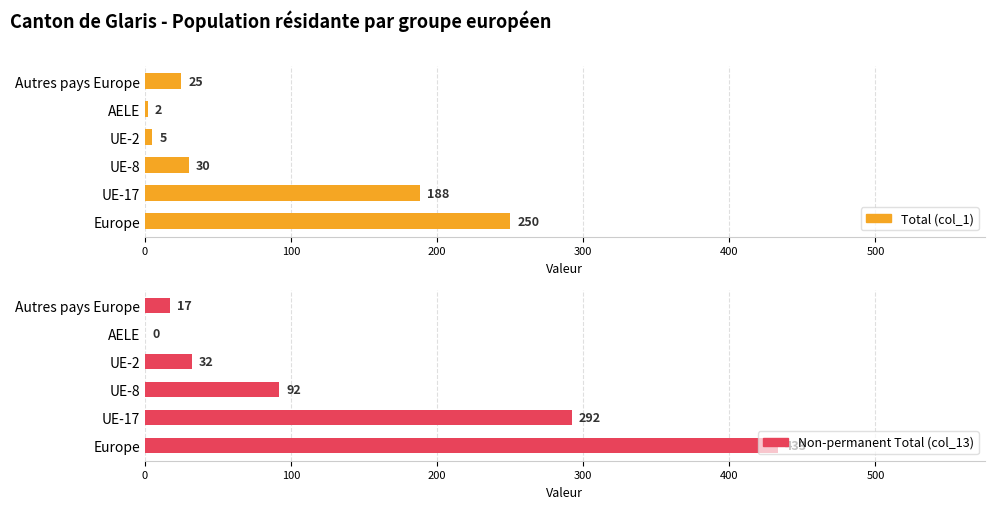

Reading right to left, what are all the values shown in this chart?

Total (col_1): 25	2	5	30	188	250
Non-permanent Total (col_13): 17	0	32	92	292	433